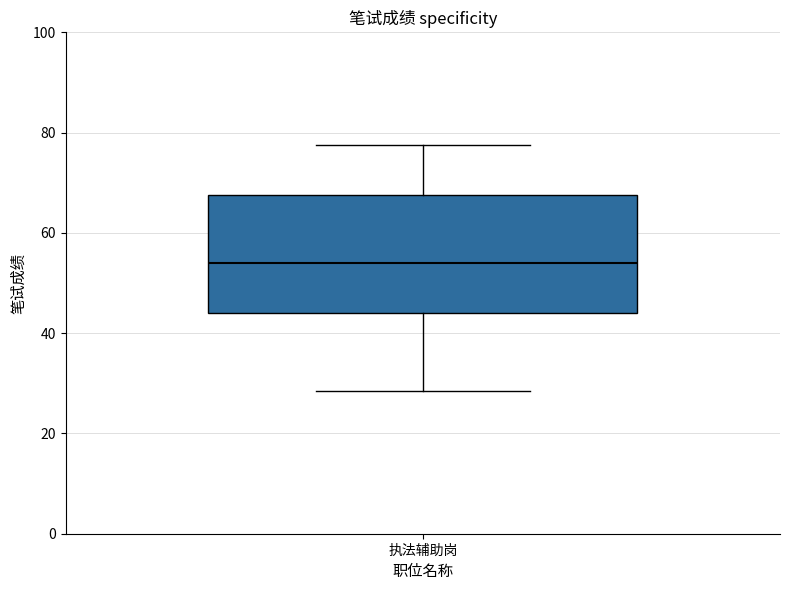

Read this box plot against the y-axis: the position of the median line, the range covered by the box, and the ends of both whiskers. The values are not printed on the chart, so give them approximately, as read against the axis.

median 54, box 44 to 68, whiskers 28 to 78